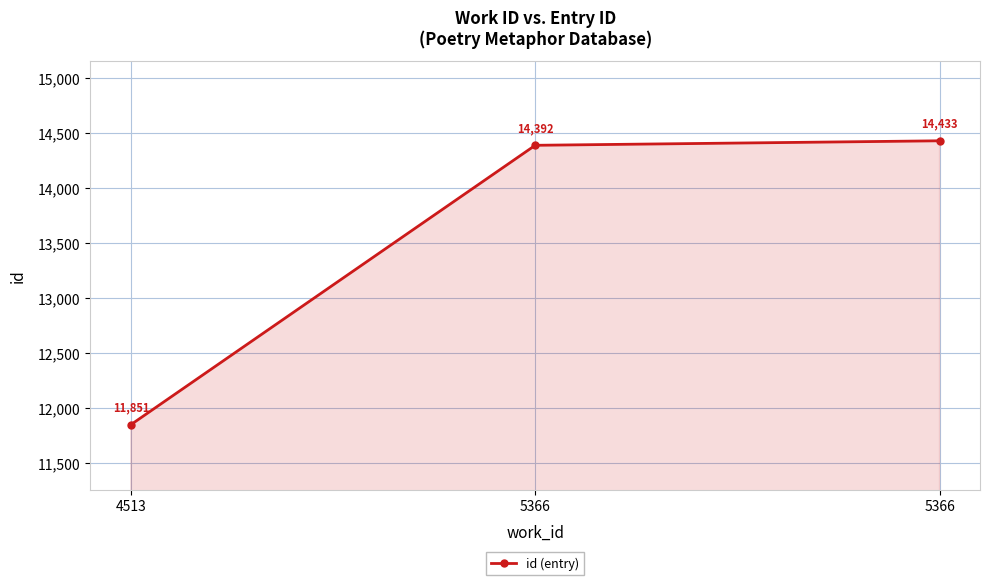

What is the change in value from 4513 to 5366?

+2541